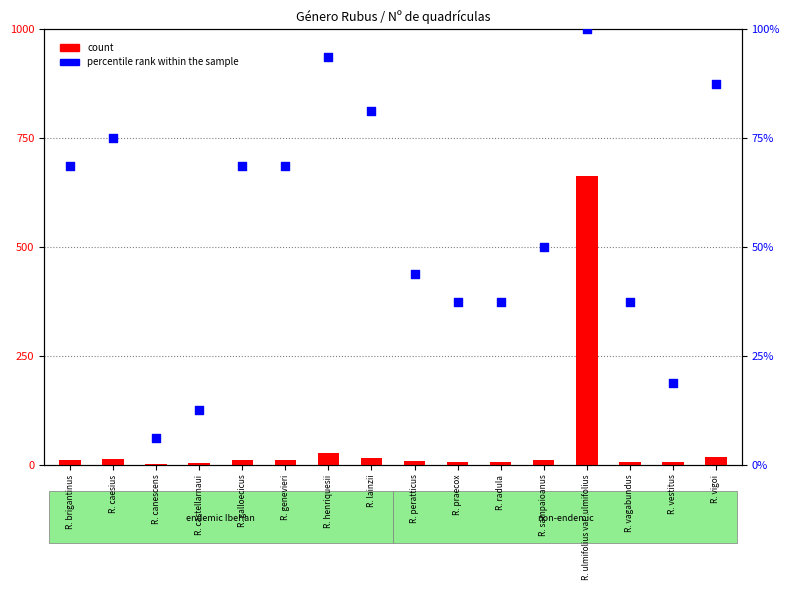

Which series contains the lowest Y value?

count